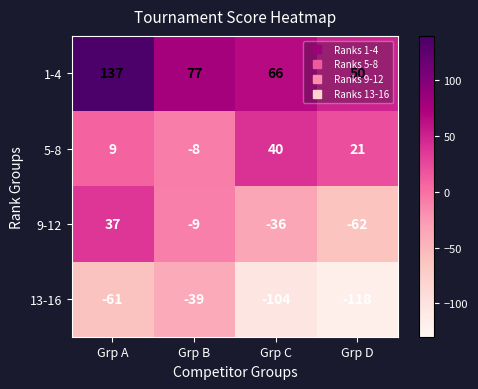

How many data points in 13-16 are less than -61?

2